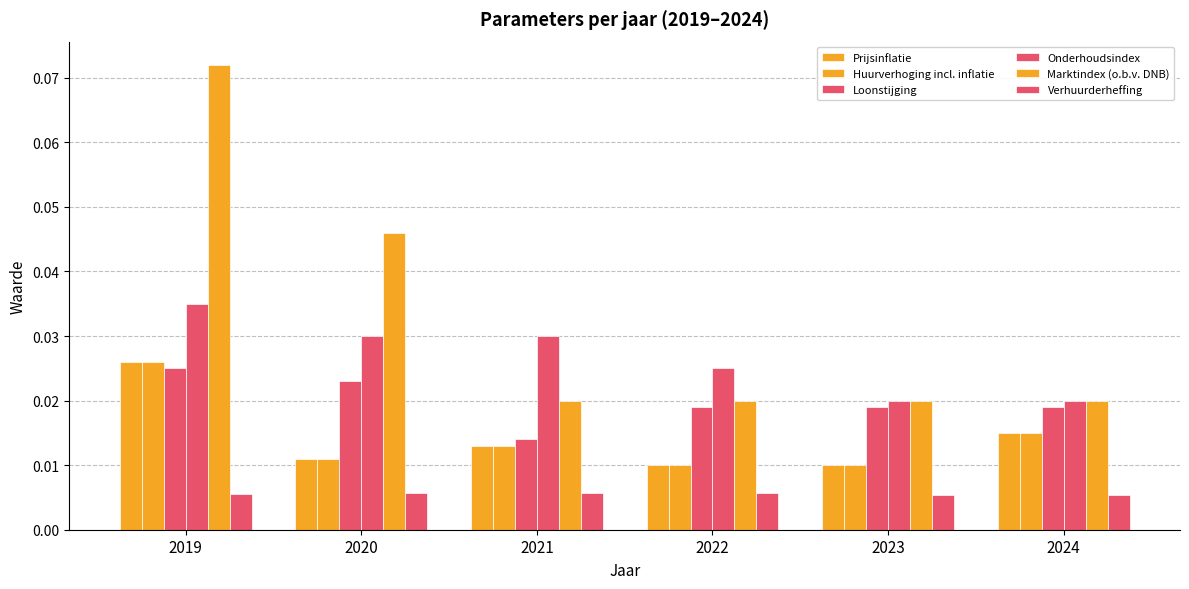

Reading left to right, extract all data points from this chart.

Prijsinflatie: 2019=0.0	2020=0.0	2021=0.0	2022=0.0	2023=0.0	2024=0.0
Huurverhoging incl. inflatie: 2019=0.0	2020=0.0	2021=0.0	2022=0.0	2023=0.0	2024=0.0
Loonstijging: 2019=0.0	2020=0.0	2021=0.0	2022=0.0	2023=0.0	2024=0.0
Onderhoudsindex: 2019=0.0	2020=0.0	2021=0.0	2022=0.0	2023=0.0	2024=0.0
Marktindex (o.b.v. DNB): 2019=0.1	2020=0.0	2021=0.0	2022=0.0	2023=0.0	2024=0.0
Verhuurderheffing: 2019=0.0	2020=0.0	2021=0.0	2022=0.0	2023=0.0	2024=0.0